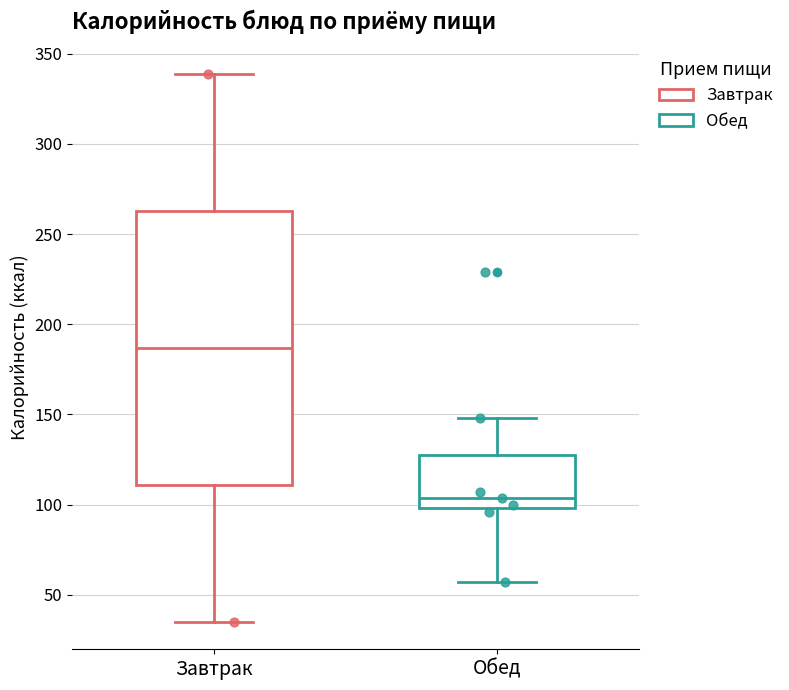

Reading left to right, transcribe this box plot: for each box, give where its median line is, the range the box spans, and where its two whiskers end, as read against the y-axis. The values are not printed on the chart, so give them approximately, as read against the axis.

Завтрак: median 185, box 110 to 265, whiskers 35 to 340
Обед: median 105, box 100 to 125, whiskers 55 to 150